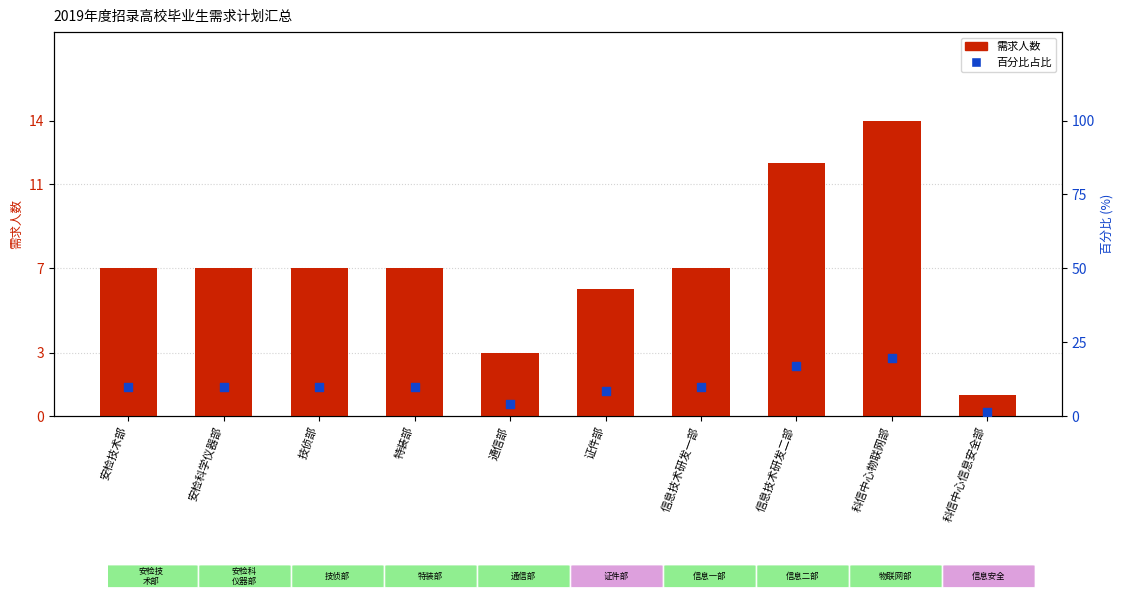

At how many categories does at least one series exceed 16?

2